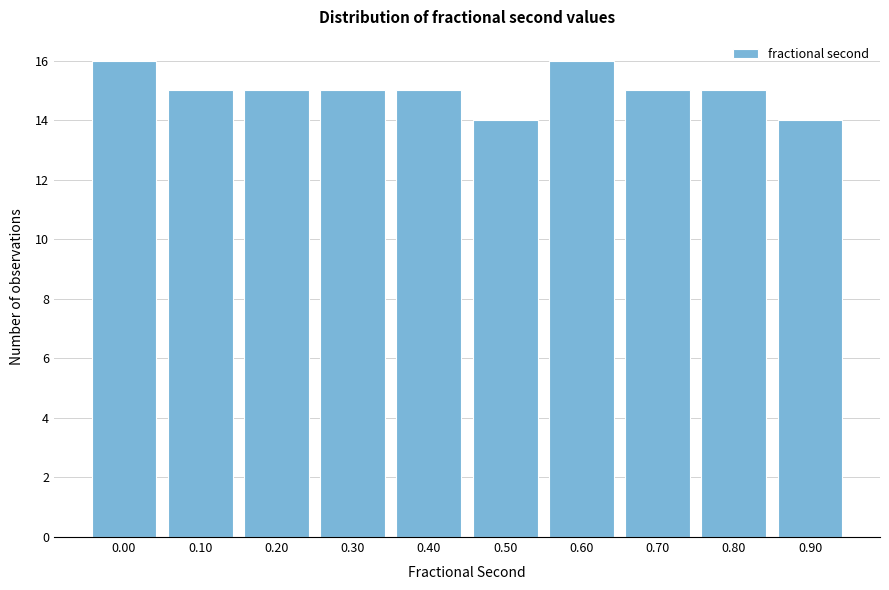

Reading left to right, transcribe all the data shown in this chart.

16	15	15	15	15	14	16	15	15	14